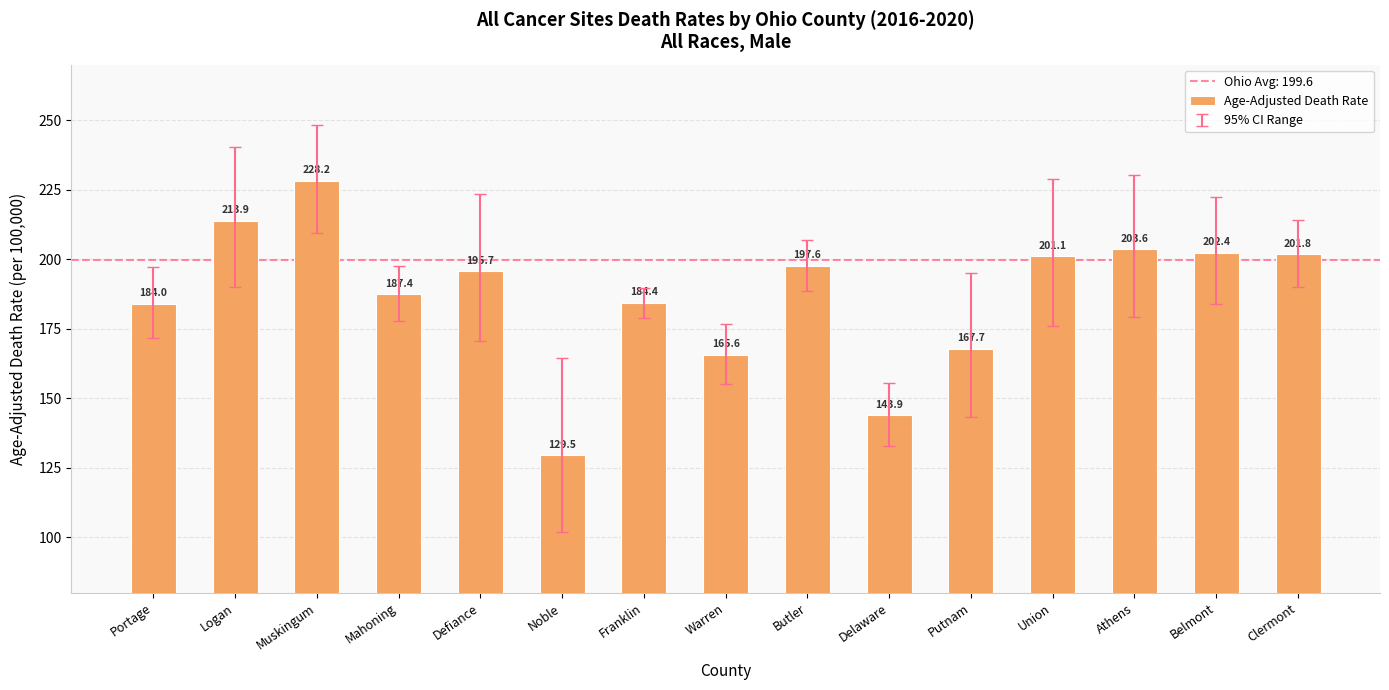

Are the bars grouped side by side (vs. stacked)?

No